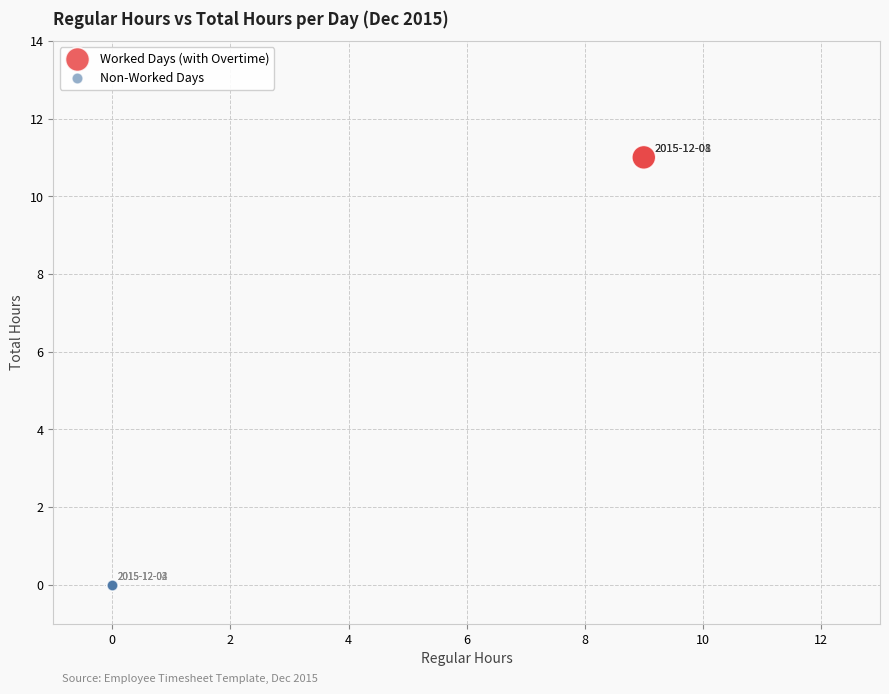

What are all the series names shown in the legend?

Worked Days (with Overtime), Non-Worked Days